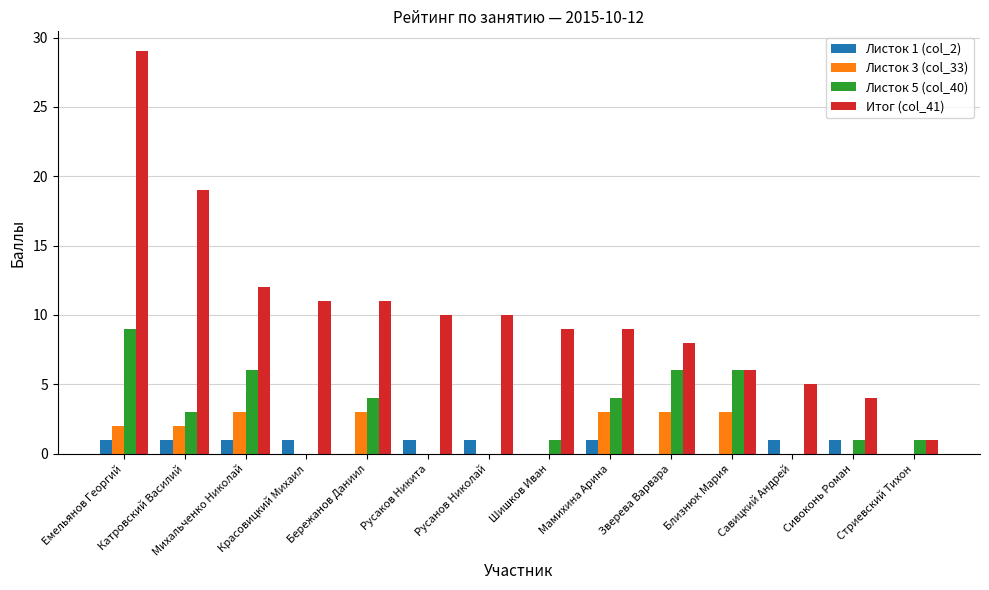

Which series has the largest total across all categories?

Итог (col_41)